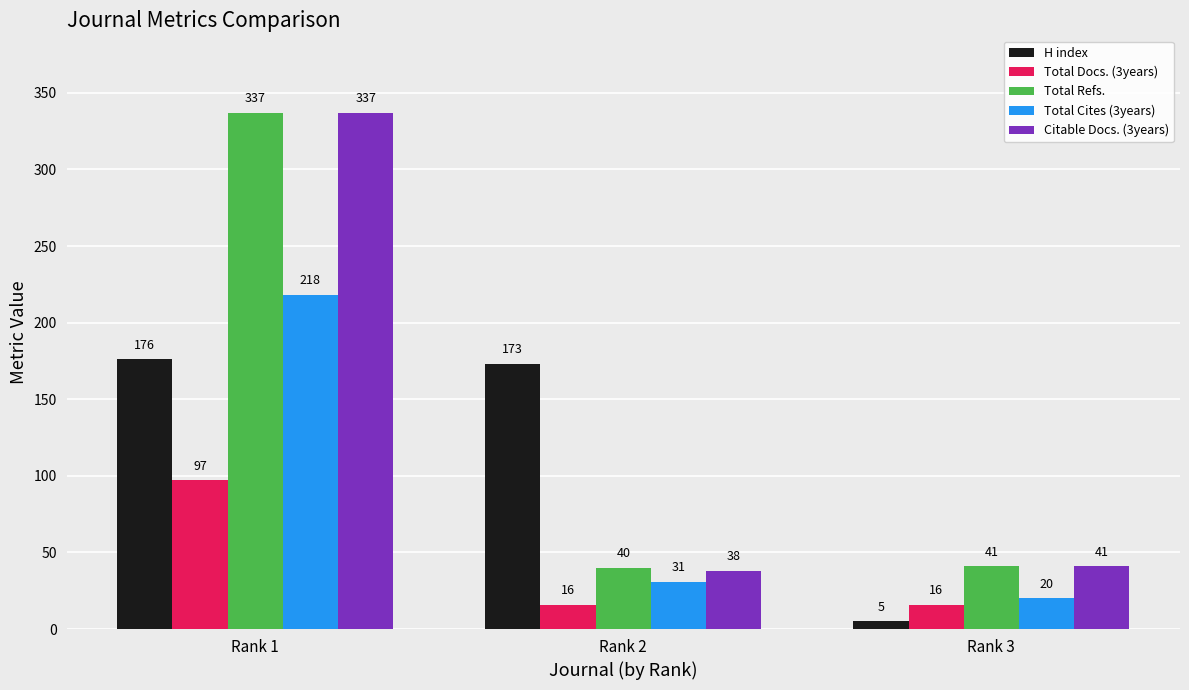

What is the difference between the maximum and minimum values in the Citable Docs. (3years) series?

299